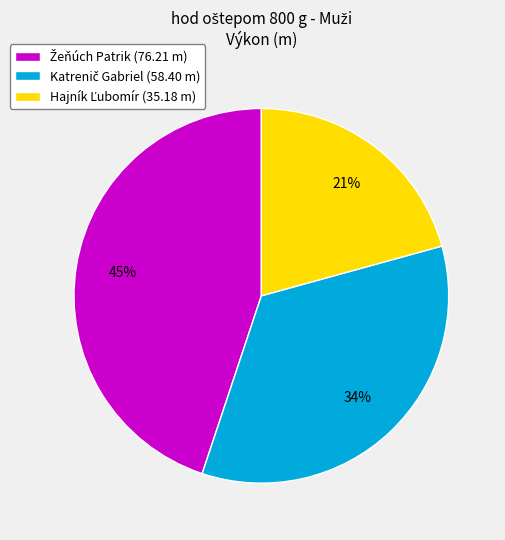

Is there a majority slice in this chart?

No